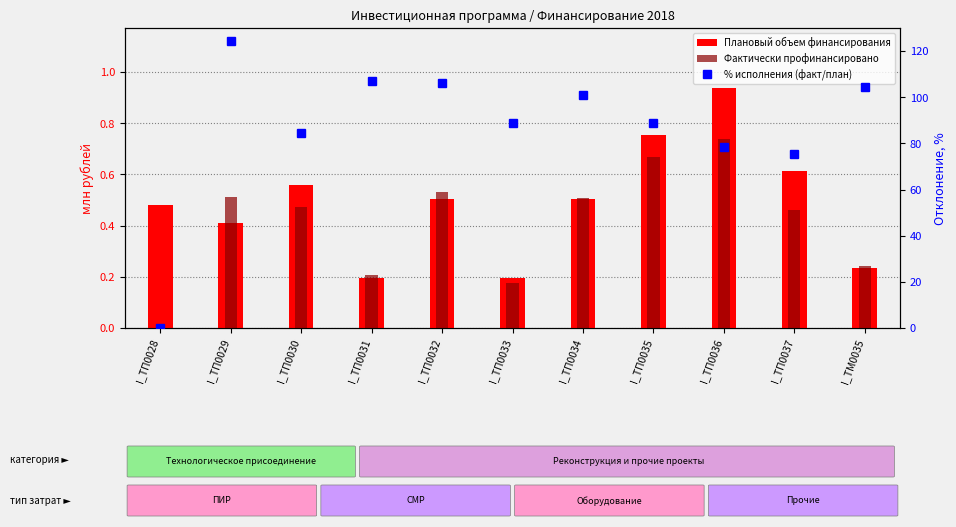

Where does the % исполнения (факт/план) series first go above 88?

I_ТП0029